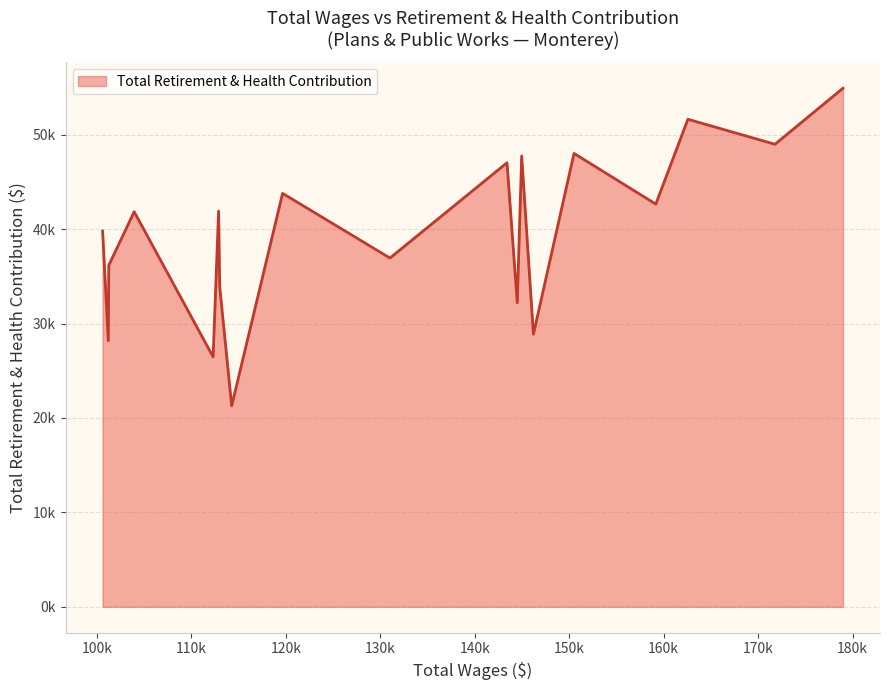

Does the chart have visible grid lines?

Yes